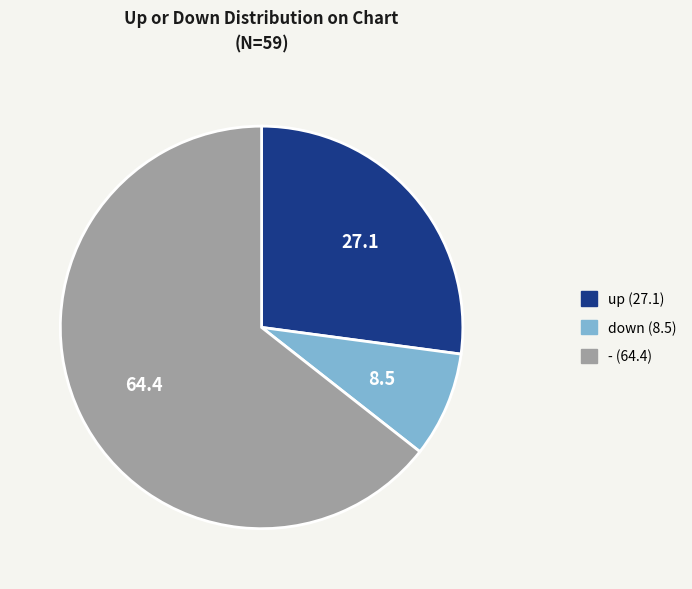

What is the ratio of the value at - to the value at up?

2.4